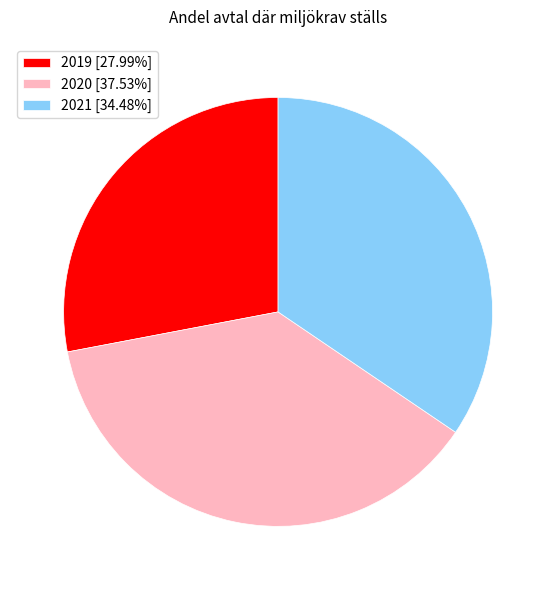

Does any single category account for the majority?

No